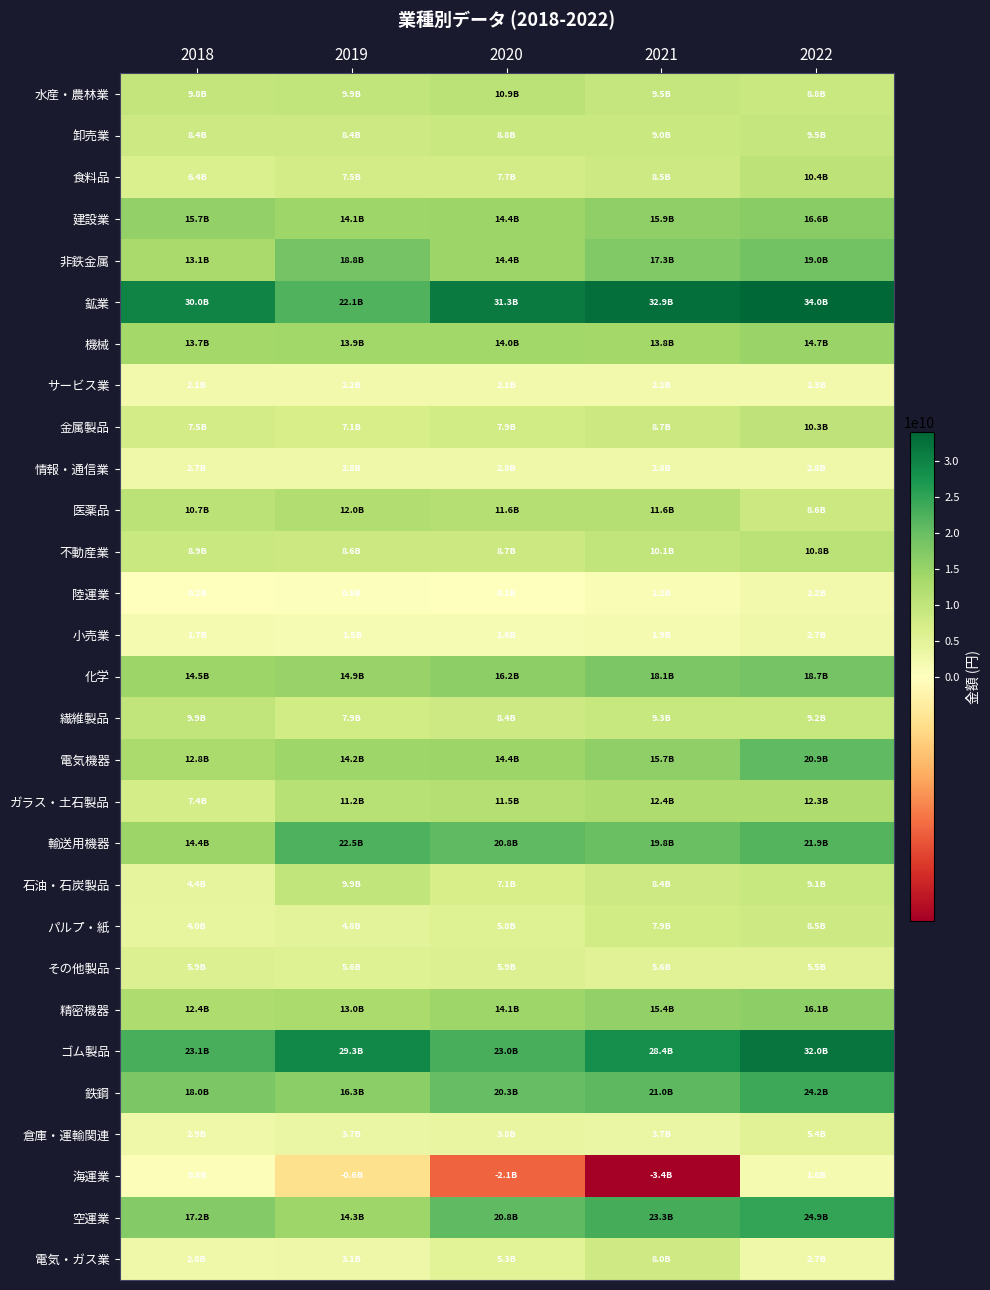

Reading left to right, extract all data points from this chart.

水産・農林業: 2018=9831396000	2019=9947144500	2020=10876056000	2021=9459000000	2022=8801000000
卸売業: 2018=8367796000	2019=8399571500	2020=8780000000	2021=8963000000	2022=9452000000
食料品: 2018=6396481500	2019=7510114000	2020=7686000000	2021=8504786500	2022=10386826000
建設業: 2018=15657007000	2019=14122409500	2020=14420491500	2021=15886000000	2022=16560000000
非鉄金属: 2018=13060000000	2019=18813000000	2020=14361500000	2021=17305500000	2022=18997500000
鉱業: 2018=30023500000	2019=22115500000	2020=31299000000	2021=32851500000	2022=34038500000
機械: 2018=13698236000	2019=13926612000	2020=13950688000	2021=13814000000	2022=14691448500
サービス業: 2018=2139693500	2019=2169973000	2020=2136072000	2021=2245711000	2022=2303267500
金属製品: 2018=7460459000	2019=7135048000	2020=7884834000	2021=8732398000	2022=10260605500
情報・通信業: 2018=2693925000	2019=2781677000	2020=2785899000	2021=2811645000	2022=2829889000
医薬品: 2018=10703000000	2019=11992059000	2020=11622745000	2021=11616872000	2022=8555581000
不動産業: 2018=8863298000	2019=8567207000	2020=8728907000	2021=10104574000	2022=10756032000
陸運業: 2018=150316000	2019=457752000	2020=105648000	2021=1197000000	2022=2184876500
小売業: 2018=1748231000	2019=1539766000	2020=1566956000	2021=1858324500	2022=2679158000
化学: 2018=14452000000	2019=14923123000	2020=16192000000	2021=18051000000	2022=18702426000
繊維製品: 2018=9942500000	2019=7890000000	2020=8362414000	2021=9273840500	2022=9164889500
電気機器: 2018=12800000000	2019=14185669500	2020=14449950000	2021=15720489000	2022=20881160500
ガラス・土石製品: 2018=7353712000	2019=11232422000	2020=11544819000	2021=12370000000	2022=12277000000
輸送用機器: 2018=14445942000	2019=22524000000	2020=20782782000	2021=19805000000	2022=21883000000
石油・石炭製品: 2018=4395000000	2019=9949080000	2020=7145000000	2021=8377500000	2022=9118680500
パルプ・紙: 2018=4038000000	2019=4809440000	2020=5770713000	2021=7925097000	2022=8499337000
その他製品: 2018=5911125500	2019=5643261000	2020=5917000000	2021=5563472000	2022=5523089000
精密機器: 2018=12366725000	2019=13005760000	2020=14106549000	2021=15440000000	2022=16075379000
ゴム製品: 2018=23115000000	2019=29332000000	2020=22993000000	2021=28417000000	2022=32000000000
鉄鋼: 2018=18044500000	2019=16299001500	2020=20313500000	2021=21019013000	2022=24178669500
倉庫・運輸関連: 2018=2894611500	2019=3709558500	2020=3846405000	2021=3715000000	2022=5368436000
海運業: 2018=784657000	2019=-646267000	2020=-2146000000	2021=-3422000000	2022=1783230000
空運業: 2018=17239944000	2019=14297000000	2020=20785000000	2021=23261000000	2022=24882000000
電気・ガス業: 2018=2750500000	2019=3117500000	2020=5289722000	2021=8018000000	2022=2663000000